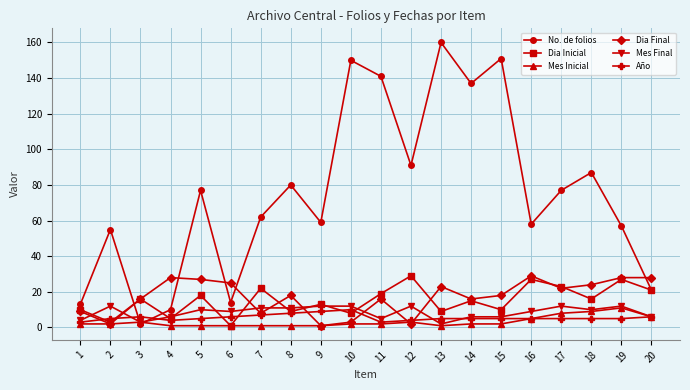

Which category has the highest value in the No. de folios series?

13